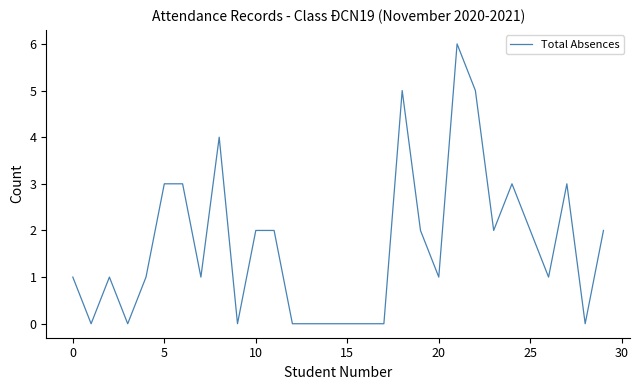

What is the greatest value displayed?

6